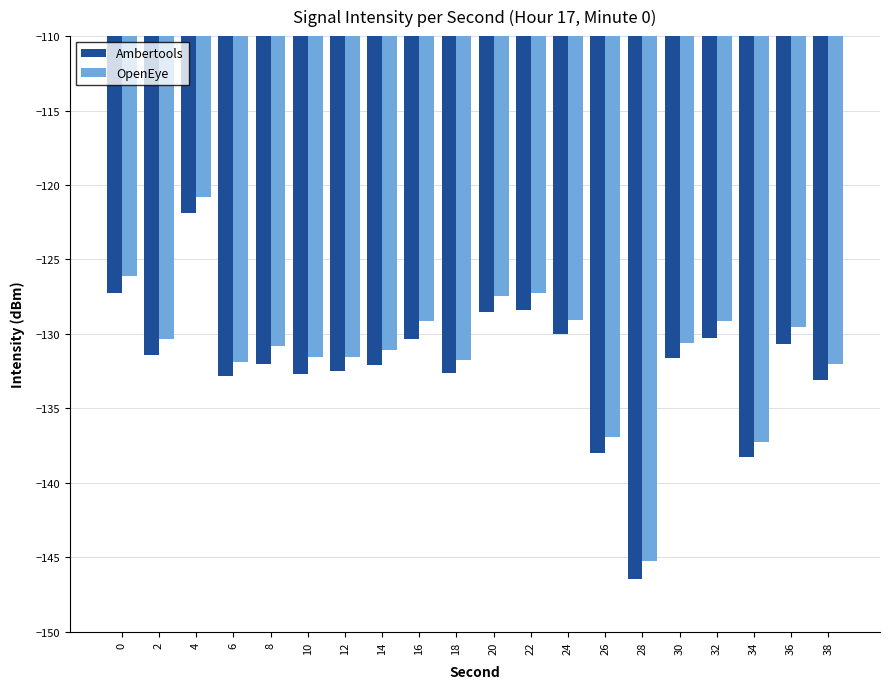

How many data points in Ambertools are less than -131?

12